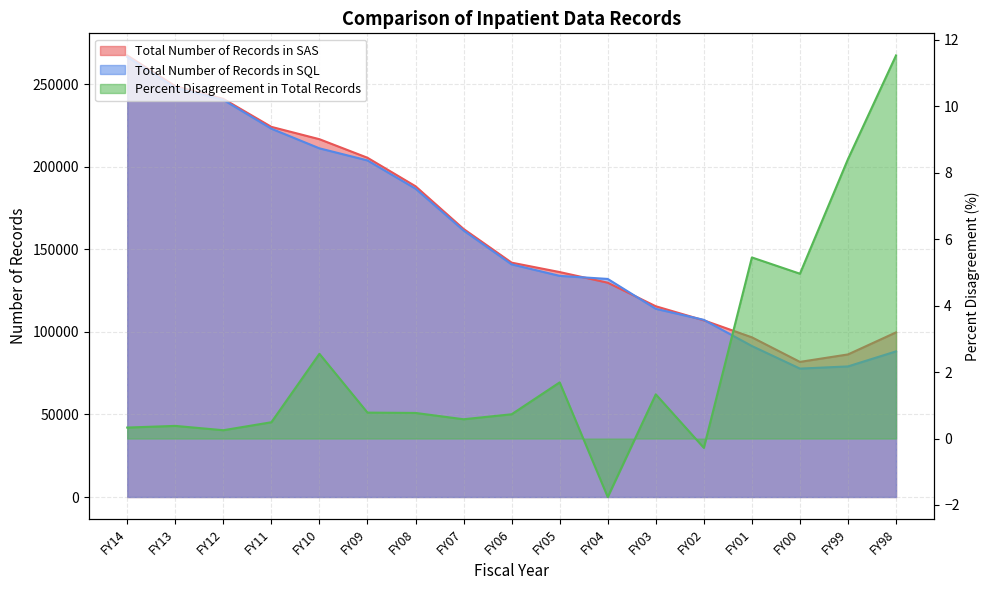

Which series has the largest range (max minus min)?

Total Number of Records in SQL